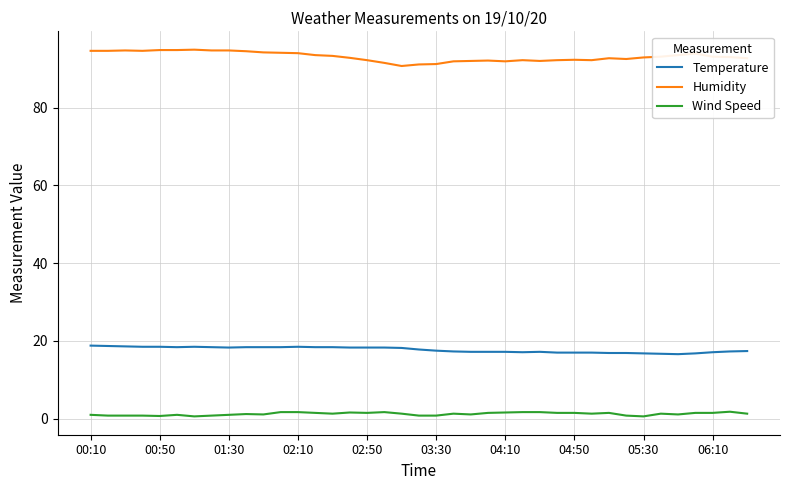

List the series in order of their overall mean, lowest first.

Wind Speed, Temperature, Humidity